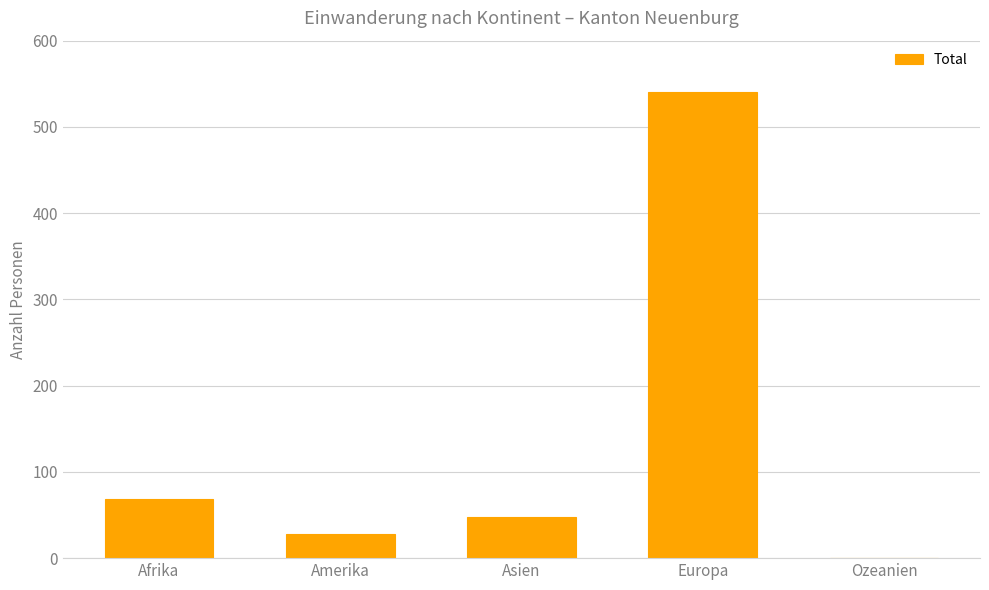

Between Ozeanien and Amerika, which is larger?

Amerika